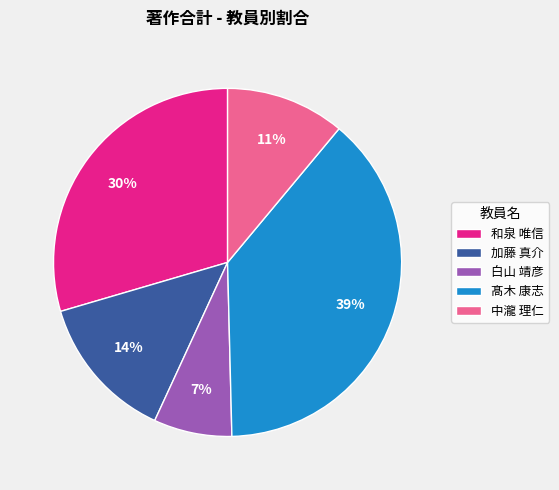

Which category has the biggest portion of the pie?

髙木 康志